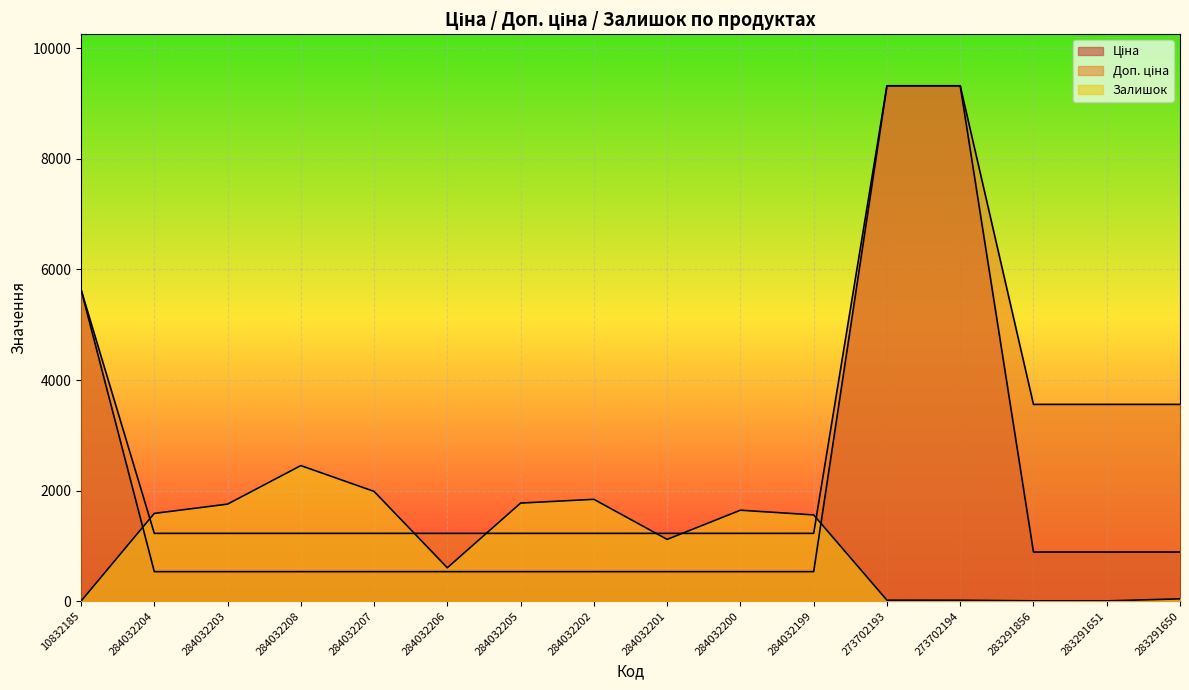

Which category has the highest value across all series?

273702193